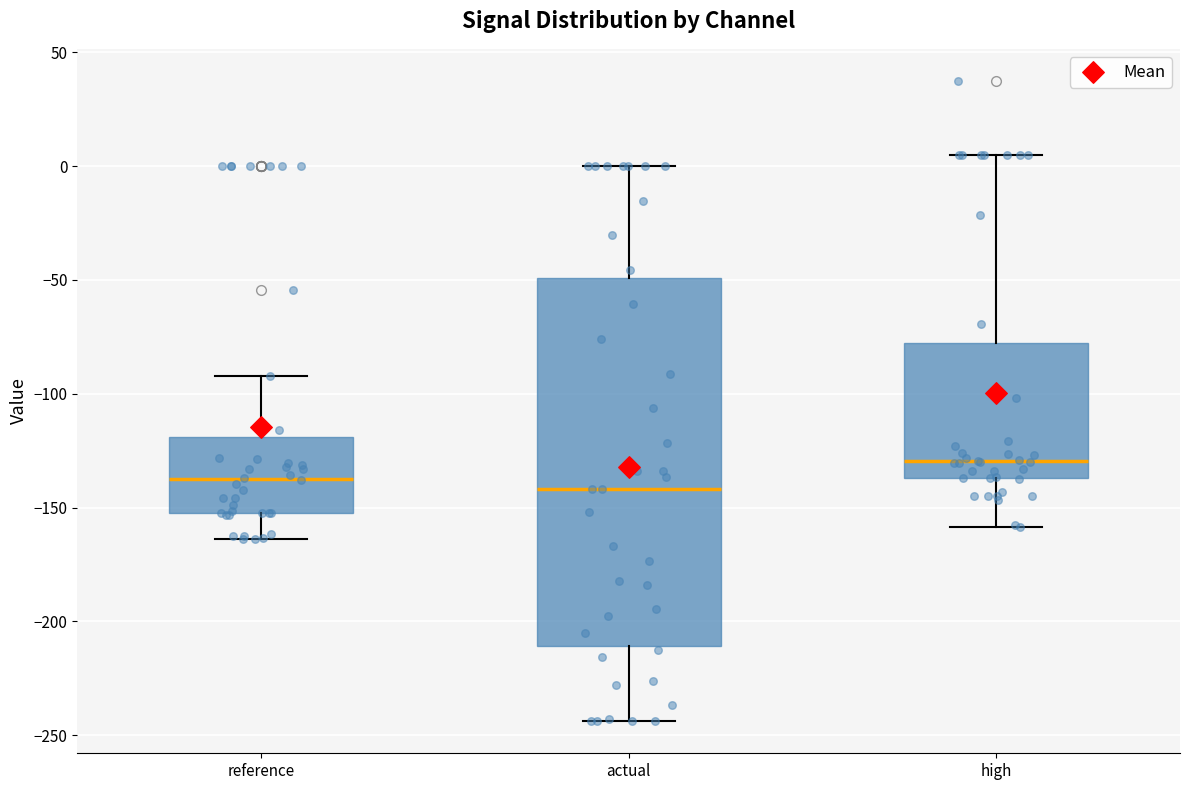

Comparing the boxes themselves (not the whiskers), which one is the tallest?

actual